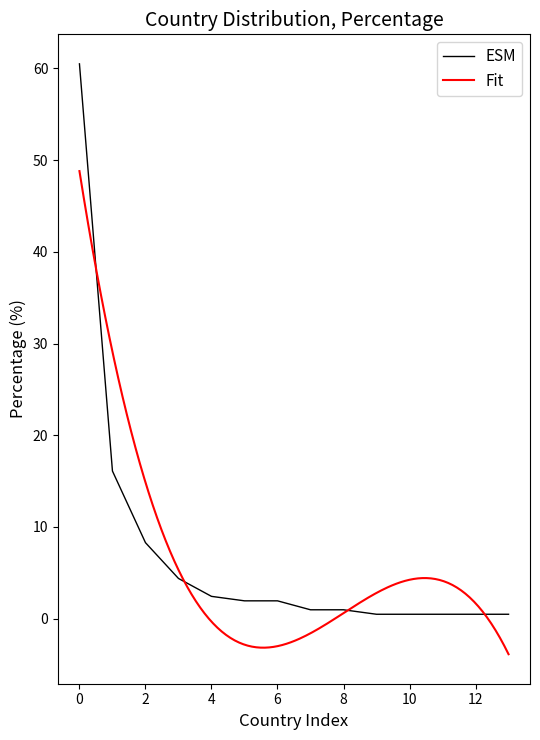

What is the maximum value for ESM?

60.5